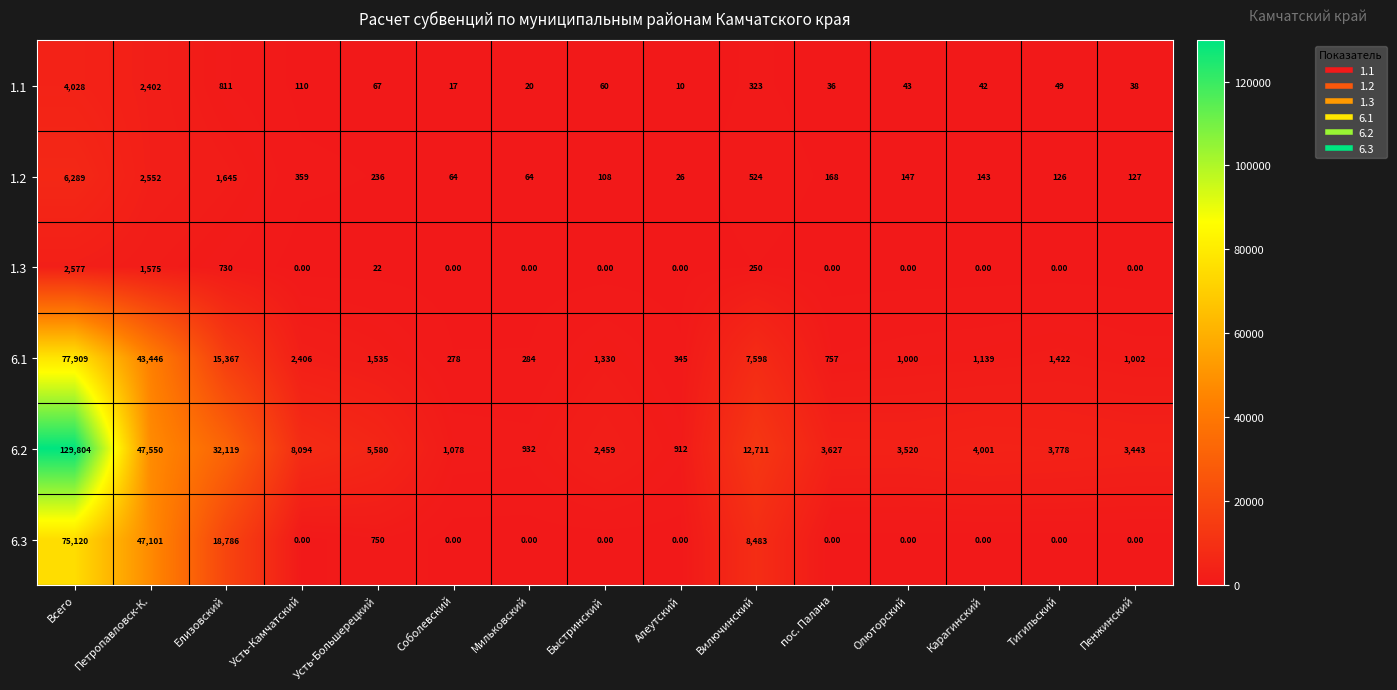

List the series in order of their peak value, highest first.

6.2, 6.1, 6.3, 1.2, 1.1, 1.3